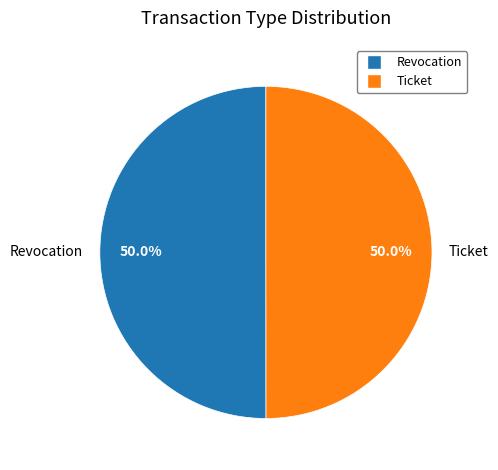

To the nearest percent, what percentage of the pie is Revocation?

50%